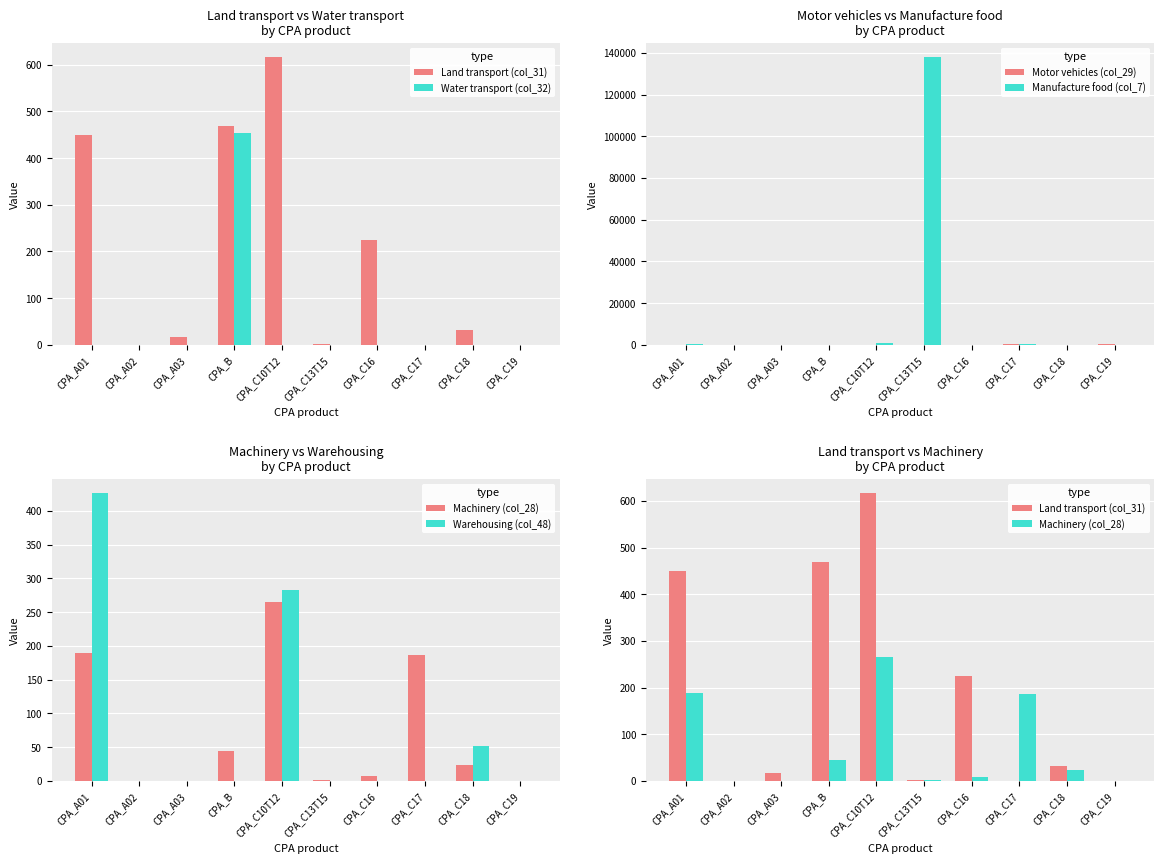

Which series changed the most between CPA_C10T12 and CPA_C16?

Manufacture food (col_7)